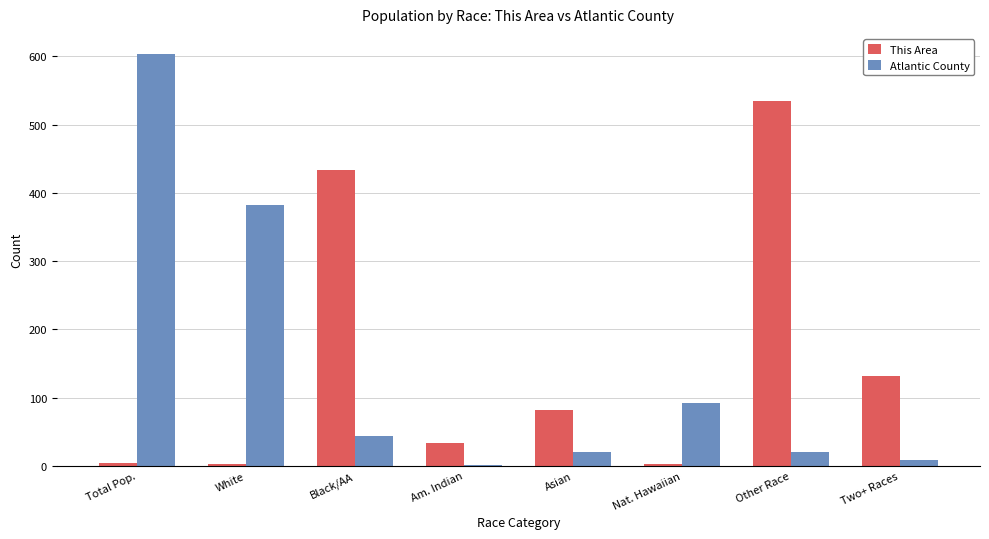

At which category is the sum across all series the highest?

Total Pop.